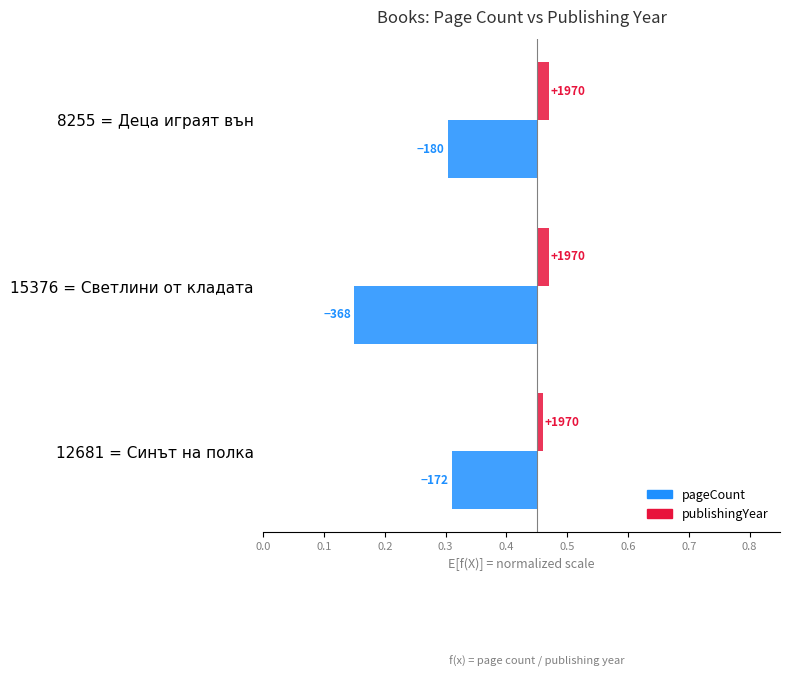

Rank the series at 12681 = Синът на полка from lowest to highest value.

pageCount, publishingYear